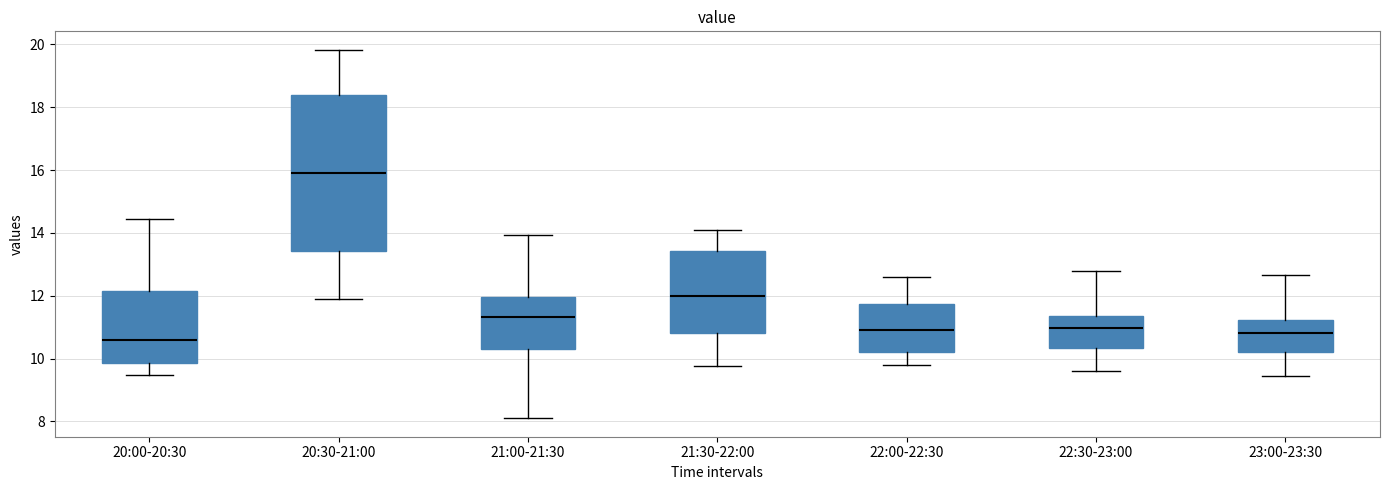

Which box's median line is the lowest?

20:00-20:30